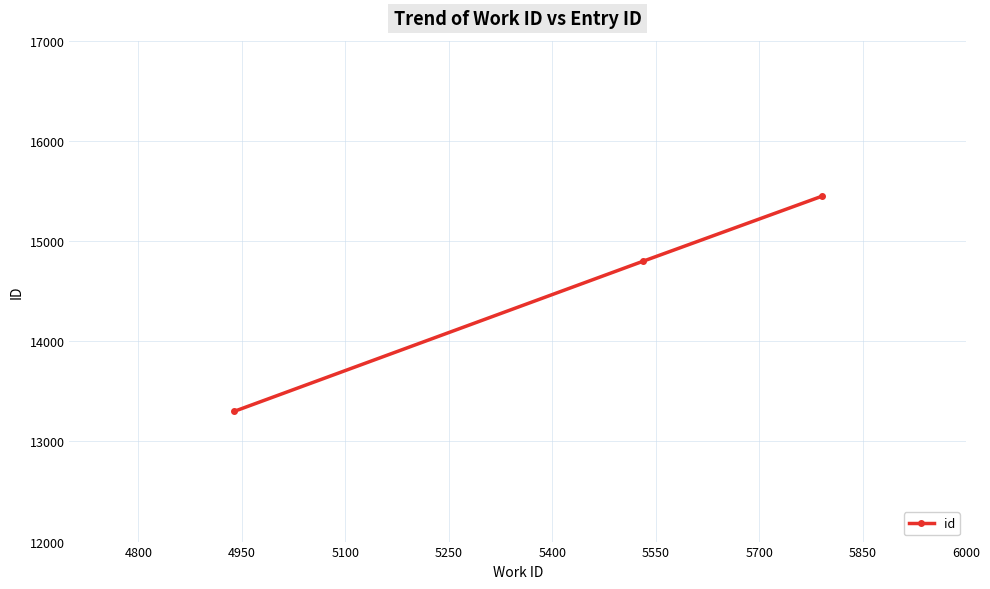

What is the smallest value displayed?

13300